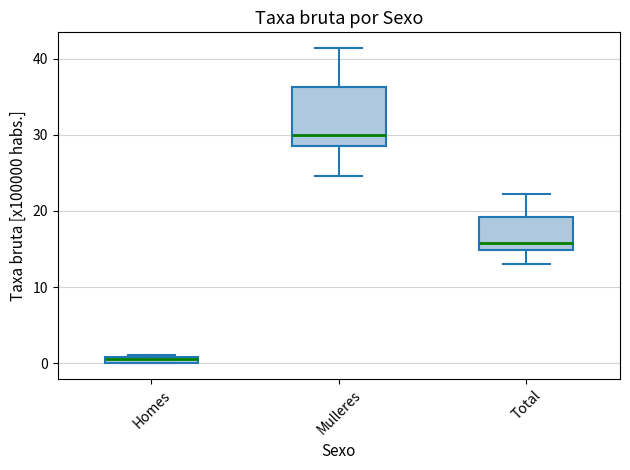

Comparing the boxes themselves (not the whiskers), which one is the tallest?

Mulleres